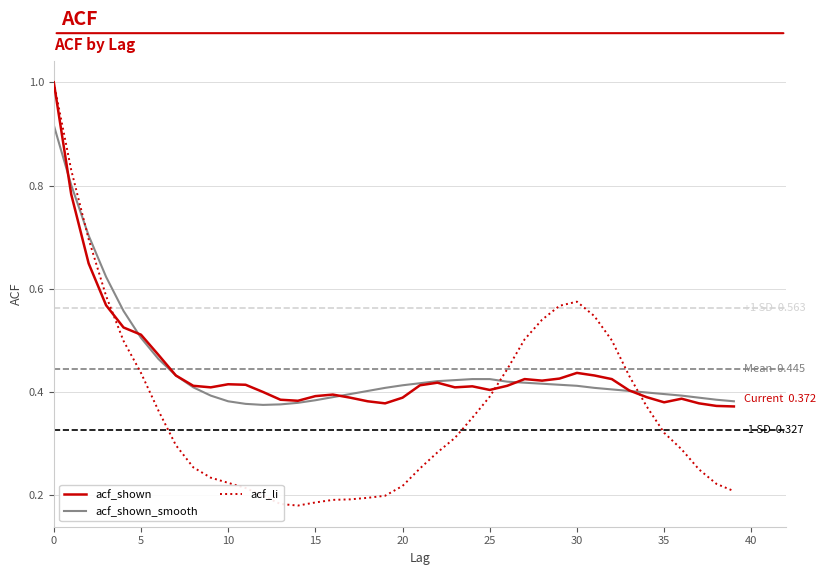

Which series has the widest spread of values?

acf_li